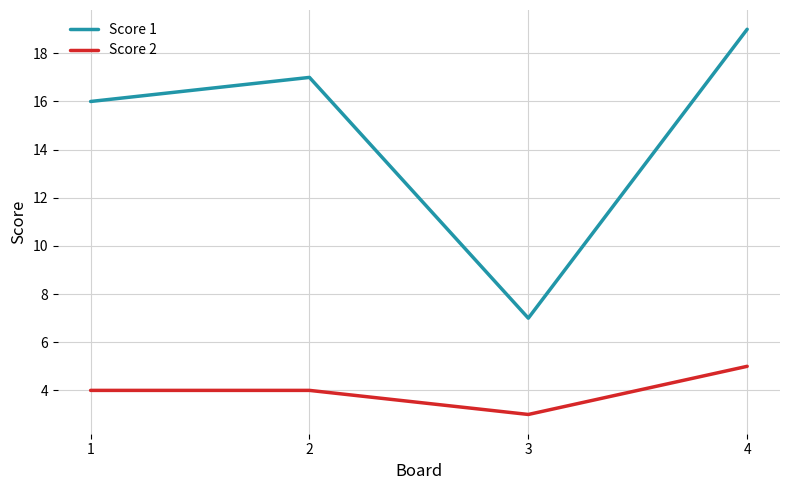

The value of Score 2 at 4 is 2. True or false?

False